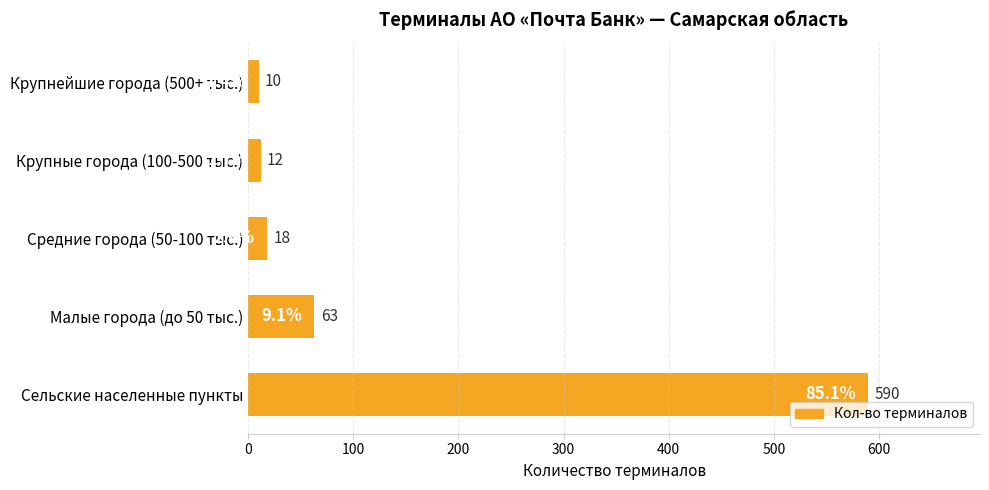

Rank the categories by value from highest to lowest.

Сельские населенные пункты, Малые города (до 50 тыс.), Средние города (50-100 тыс.), Крупные города (100-500 тыс.), Крупнейшие города (500+ тыс.)